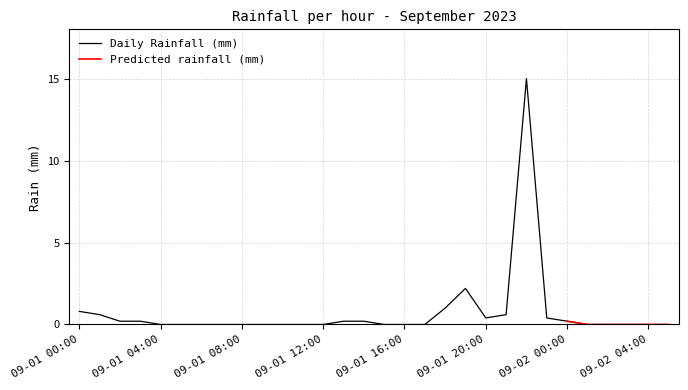

How many points are lower than both their immediate neighbors (excluding endpoints)?

1